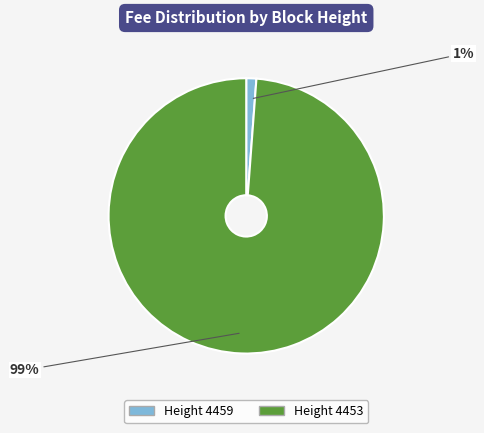

How many segments does this pie chart have?

2